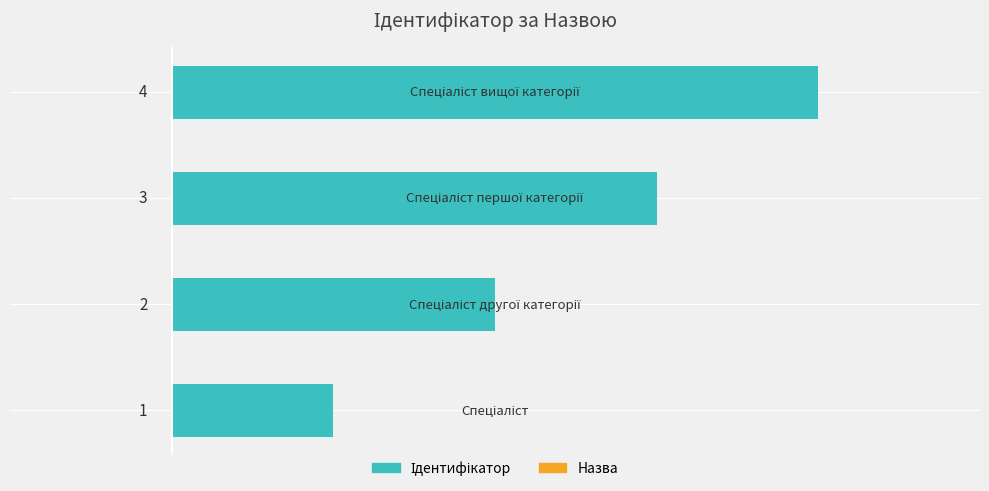

What is the difference between the maximum and minimum values?

3